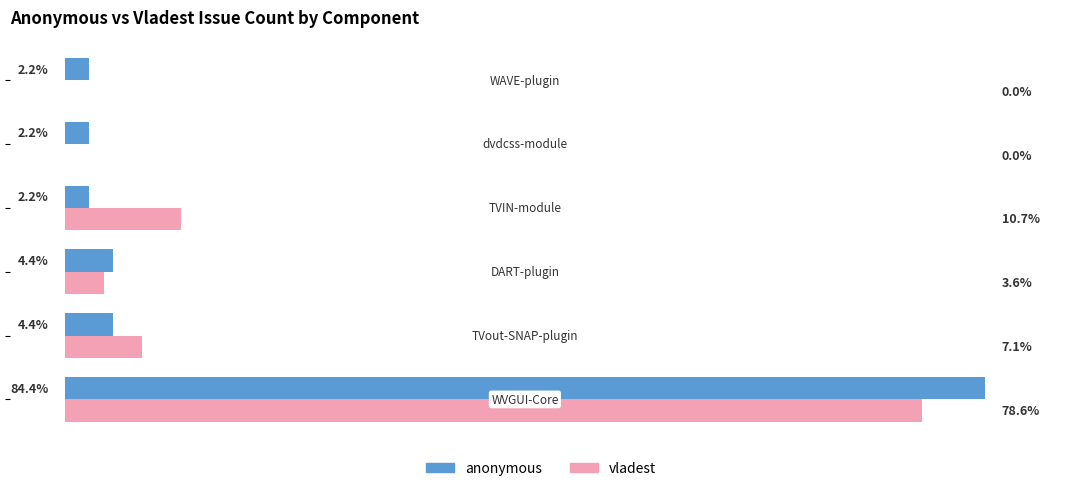

Which series has the largest total across all categories?

vladest